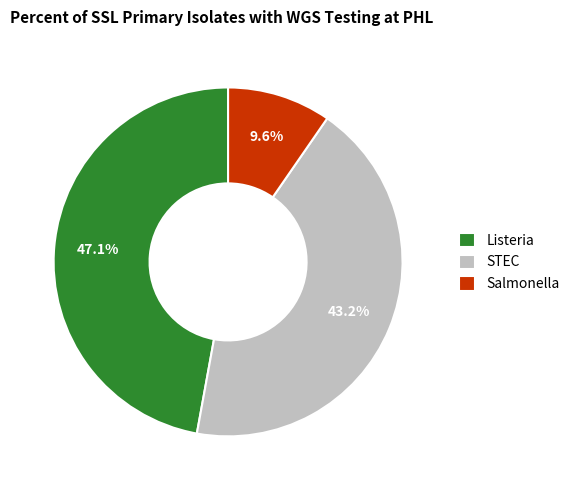

Between Salmonella and STEC, which is larger?

STEC